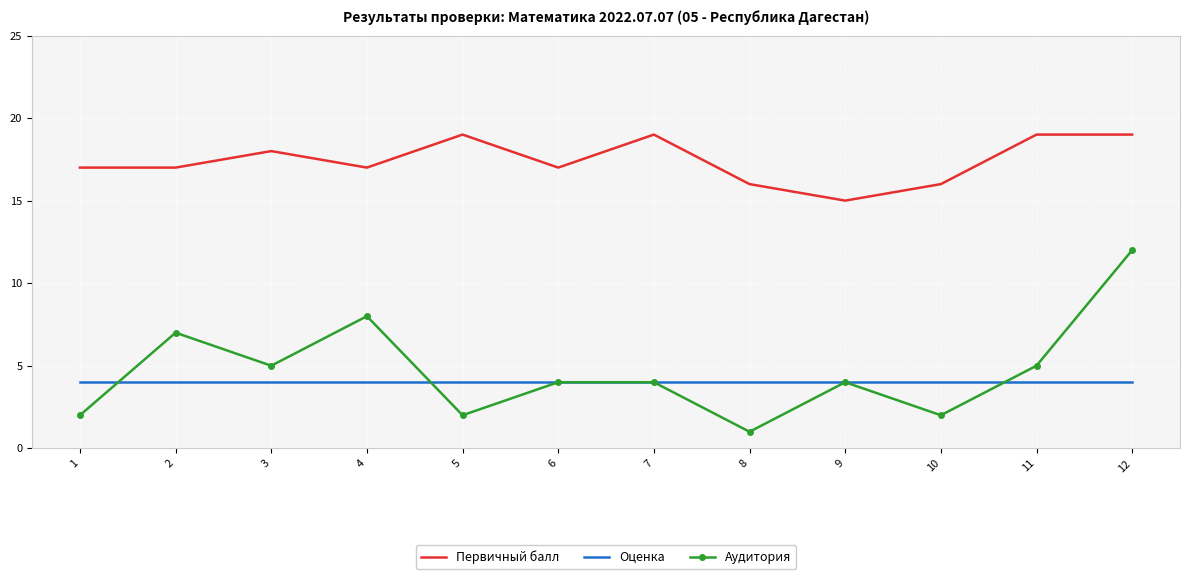

True or false: Первичный балл has more than 1 interior local peaks.

True